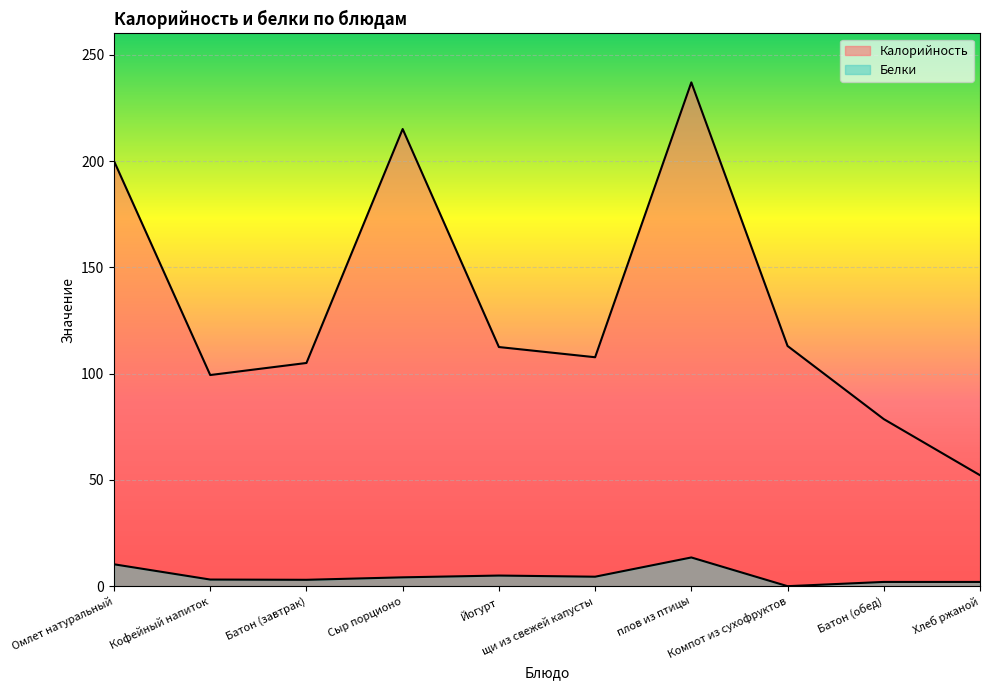

List the series in order of their overall mean, lowest first.

Белки, Калорийность